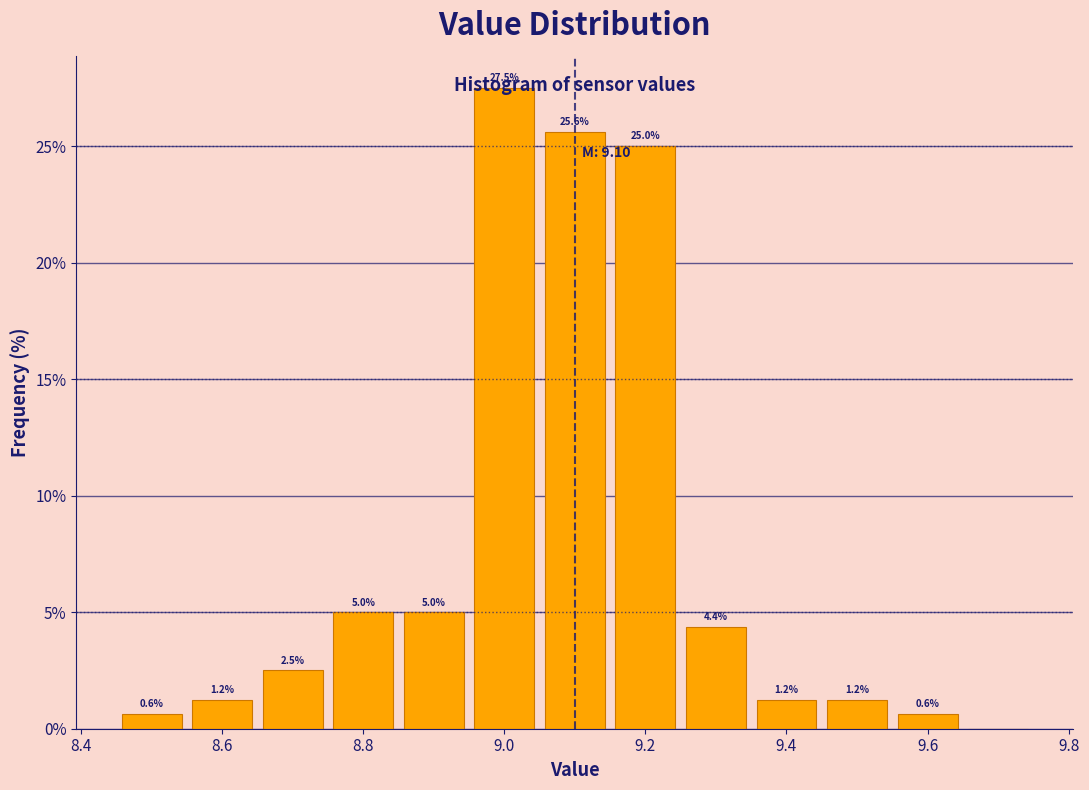

Which range on the x-axis has the tallest bar?

8.95 to 9.05